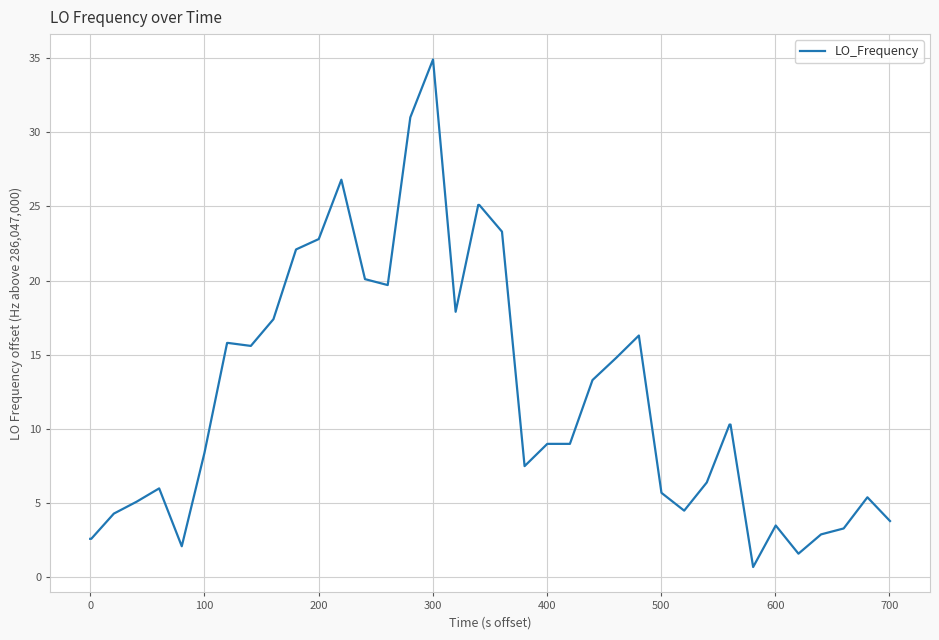

What is the maximum value shown in the chart?

34.9